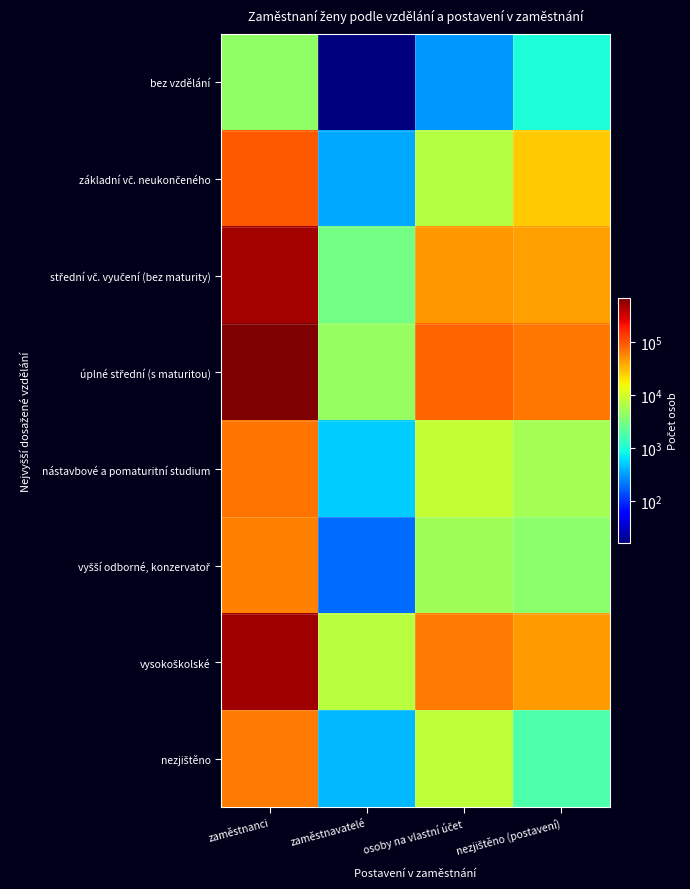

Between zaměstnanci and nezjištěno (postavení), which series saw the biggest shift?

úplné střední (s maturitou)